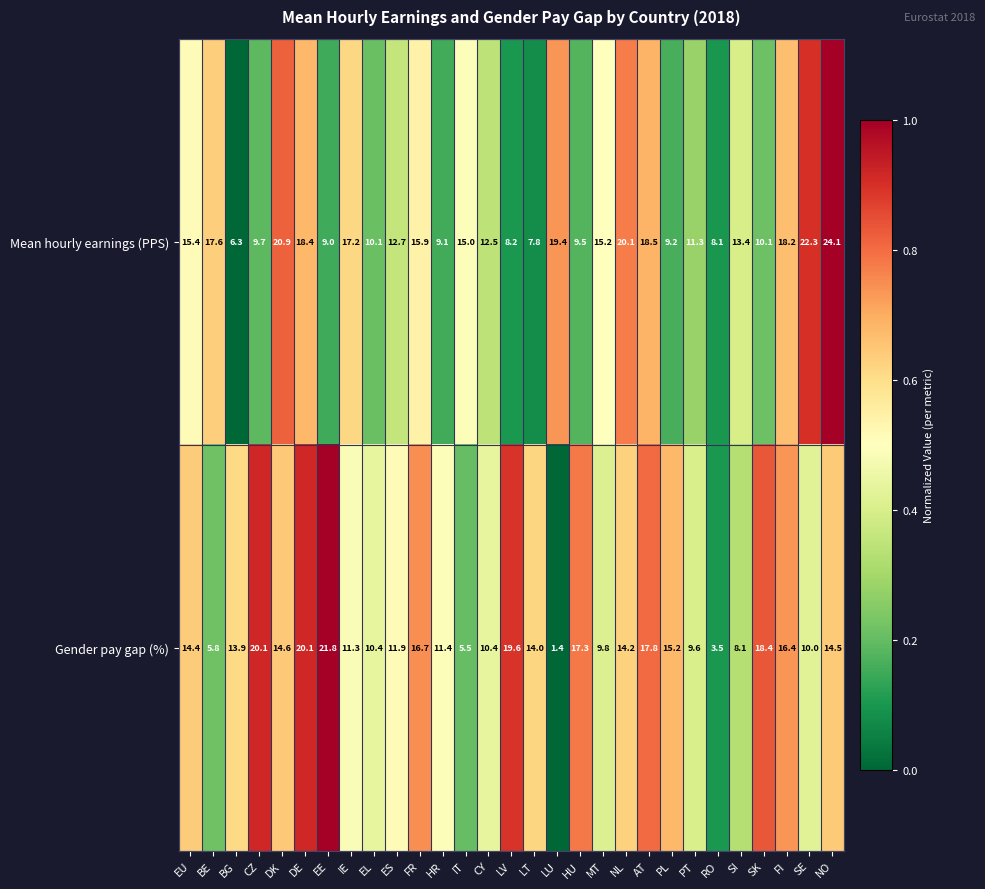

Between EL and LV, which series saw the biggest shift?

Gender pay gap (%)